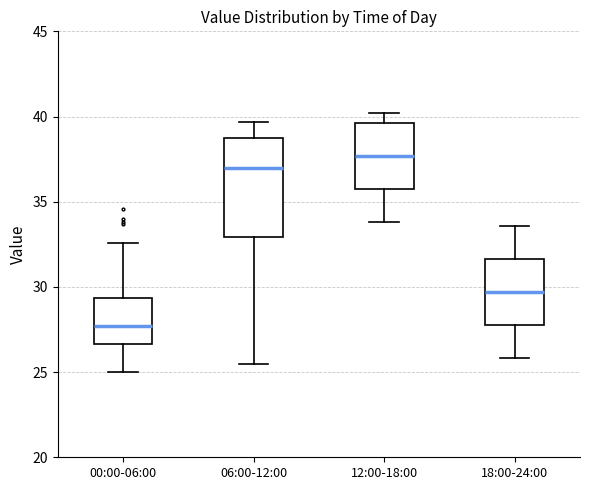

Which box is the tallest, from its lower edge to its upper edge?

06:00-12:00